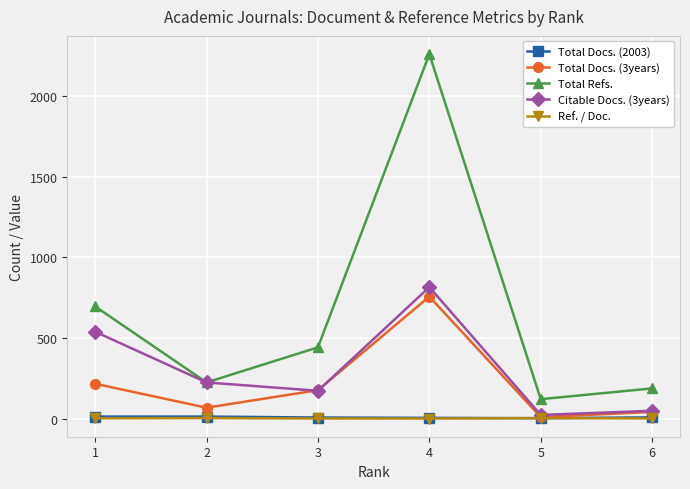

Which series has the largest range (max minus min)?

Total Refs.